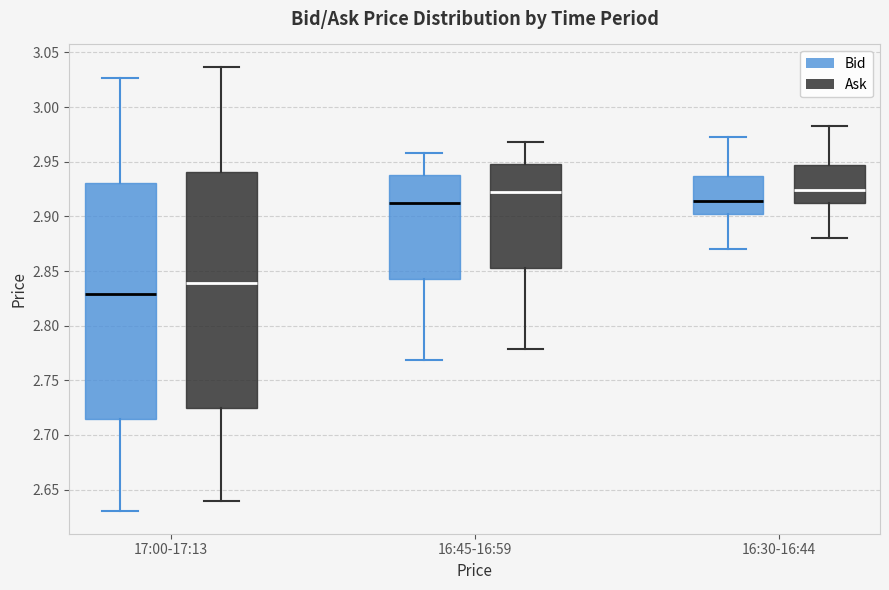

Reading left to right, transcribe this box plot: for each box, give where its median line is, the range the box spans, and where its two whiskers end, as read against the y-axis. The values are not printed on the chart, so give them approximately, as read against the axis.

17:00-17:13 (Bid): median 2.830, box 2.715 to 2.930, whiskers 2.630 to 3.025
17:00-17:13 (Ask): median 2.840, box 2.725 to 2.940, whiskers 2.640 to 3.035
16:45-16:59 (Bid): median 2.910, box 2.845 to 2.940, whiskers 2.770 to 2.960
16:45-16:59 (Ask): median 2.920, box 2.855 to 2.950, whiskers 2.780 to 2.970
16:30-16:44 (Bid): median 2.915, box 2.900 to 2.935, whiskers 2.870 to 2.975
16:30-16:44 (Ask): median 2.925, box 2.910 to 2.945, whiskers 2.880 to 2.985